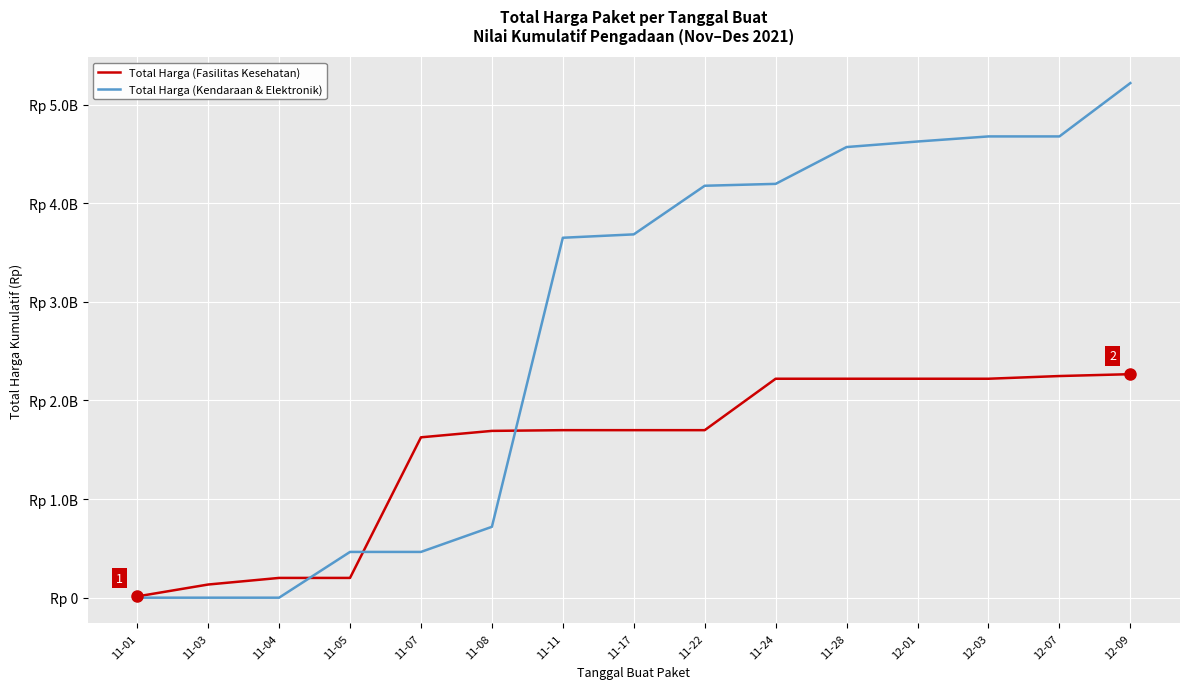

Which series changed the most between 11-03 and 12-09?

Total Harga (Kendaraan & Elektronik)